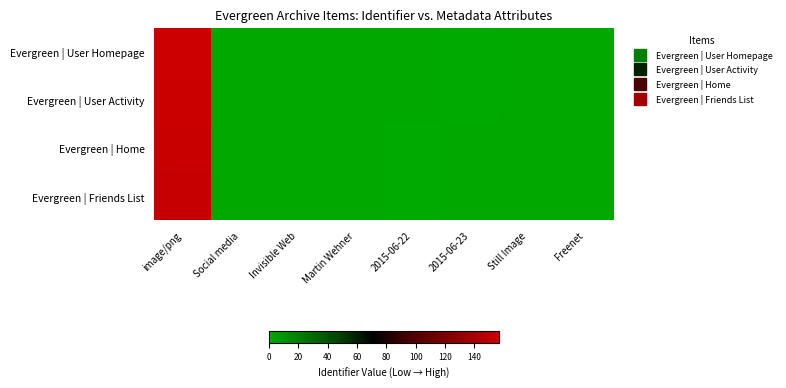

Between Social media and 2015-06-22, which is larger?

Social media